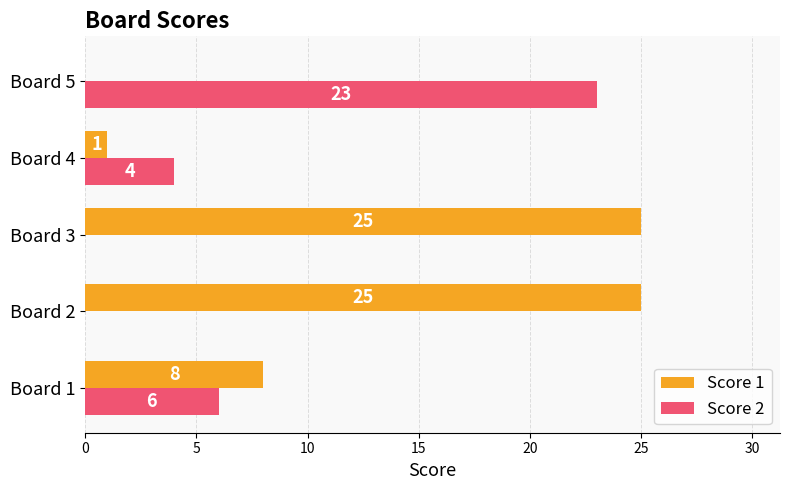

How many positive values does the Score 1 series have?

4